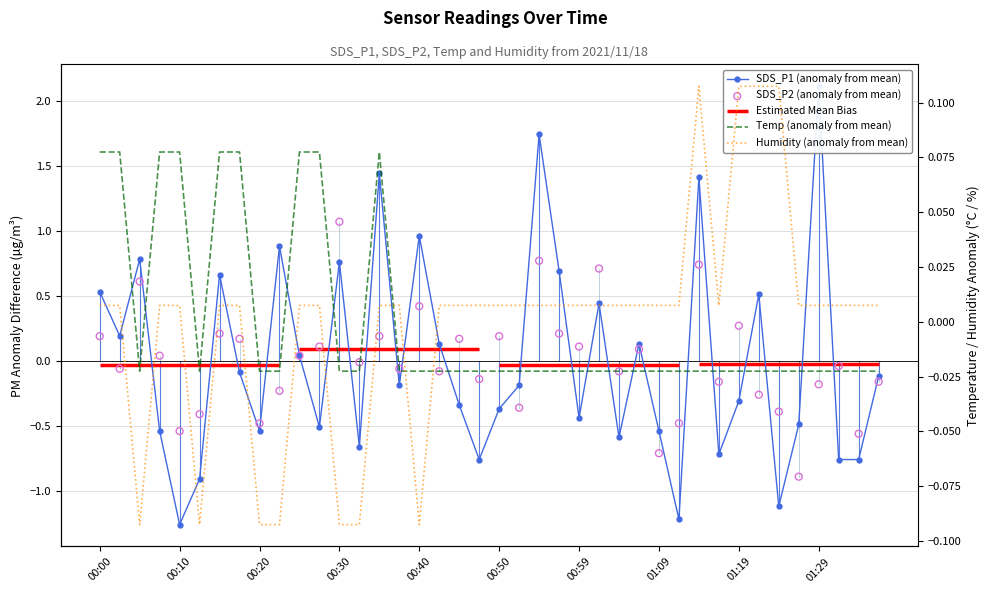

Which series contains the highest Y value?

SDS_P1 (anomaly from mean)